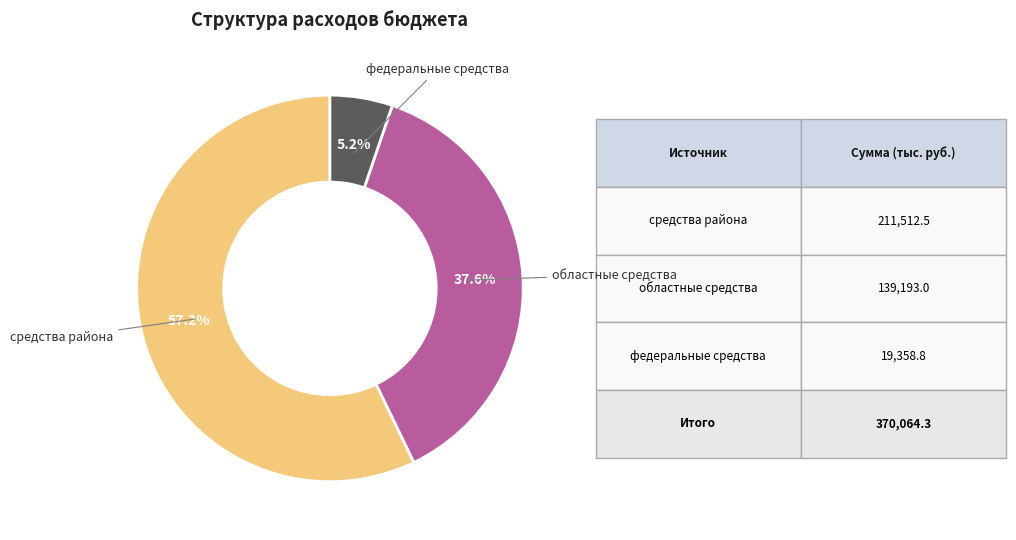

Is there any slice that represents more than half of the pie?

Yes